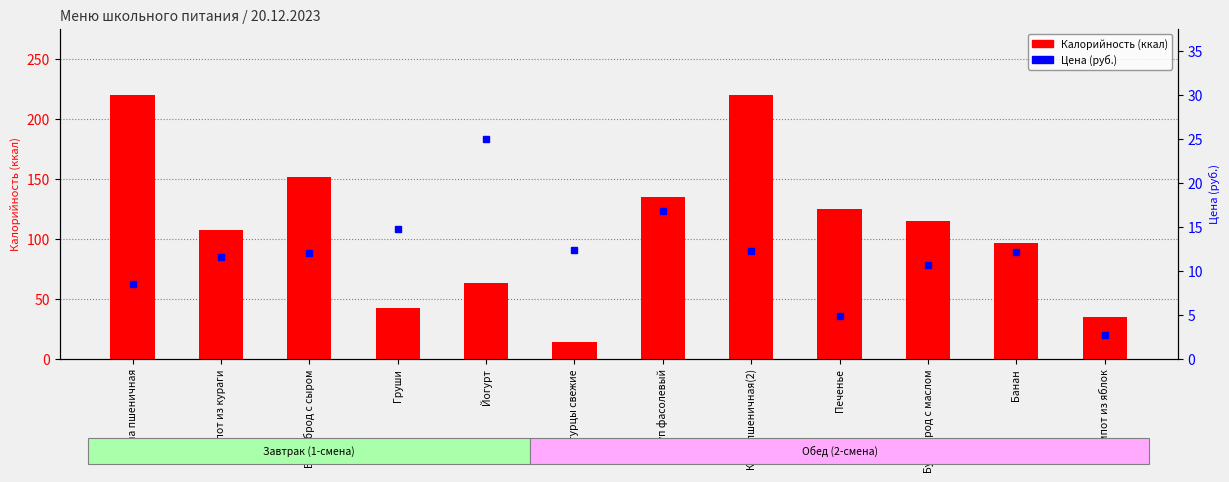

Which series has the largest total across all categories?

Калорийность